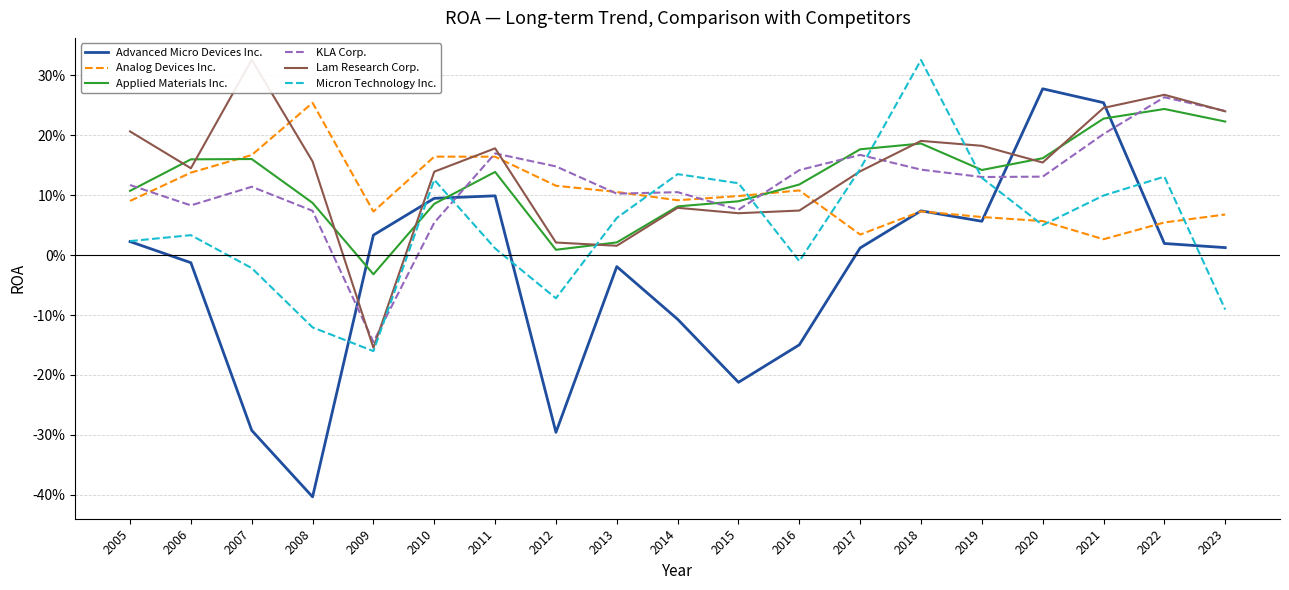

What are all the series names shown in the legend?

Advanced Micro Devices Inc., Analog Devices Inc., Applied Materials Inc., KLA Corp., Lam Research Corp., Micron Technology Inc.